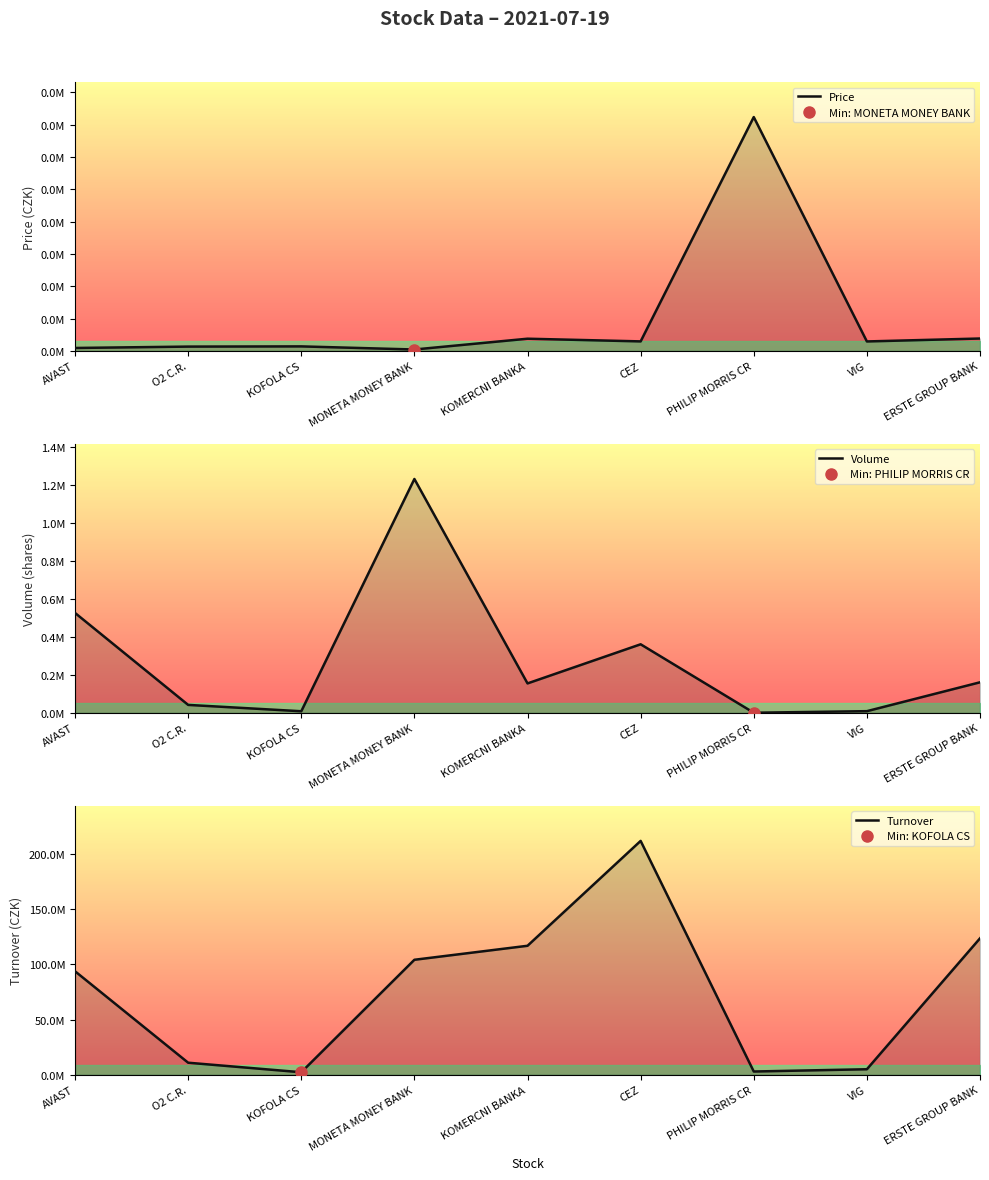

Reading right to left, extract all data points from this chart.

Price: 763.0	582.0	14460.0	585.0	751.0	83.3	276.0	263.0	177.9
Volume: 160278.0	8415.0	199.0	360182.0	154393.0	1229565.0	7972.0	41391.0	525048.0
Turnover: 123701547.6	4938178.0	2881560.0	212087417.0	116946664.0	104245873.8	2207957.0	10861430.0	93821319.2